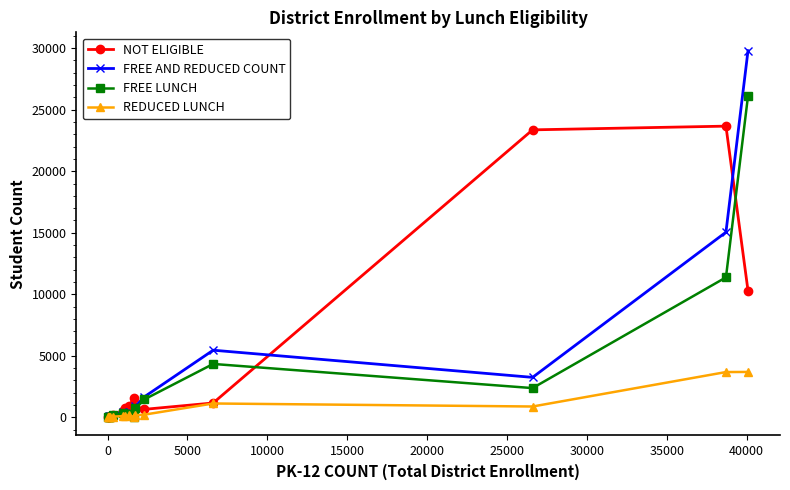

What is the maximum value for FREE LUNCH?

26118